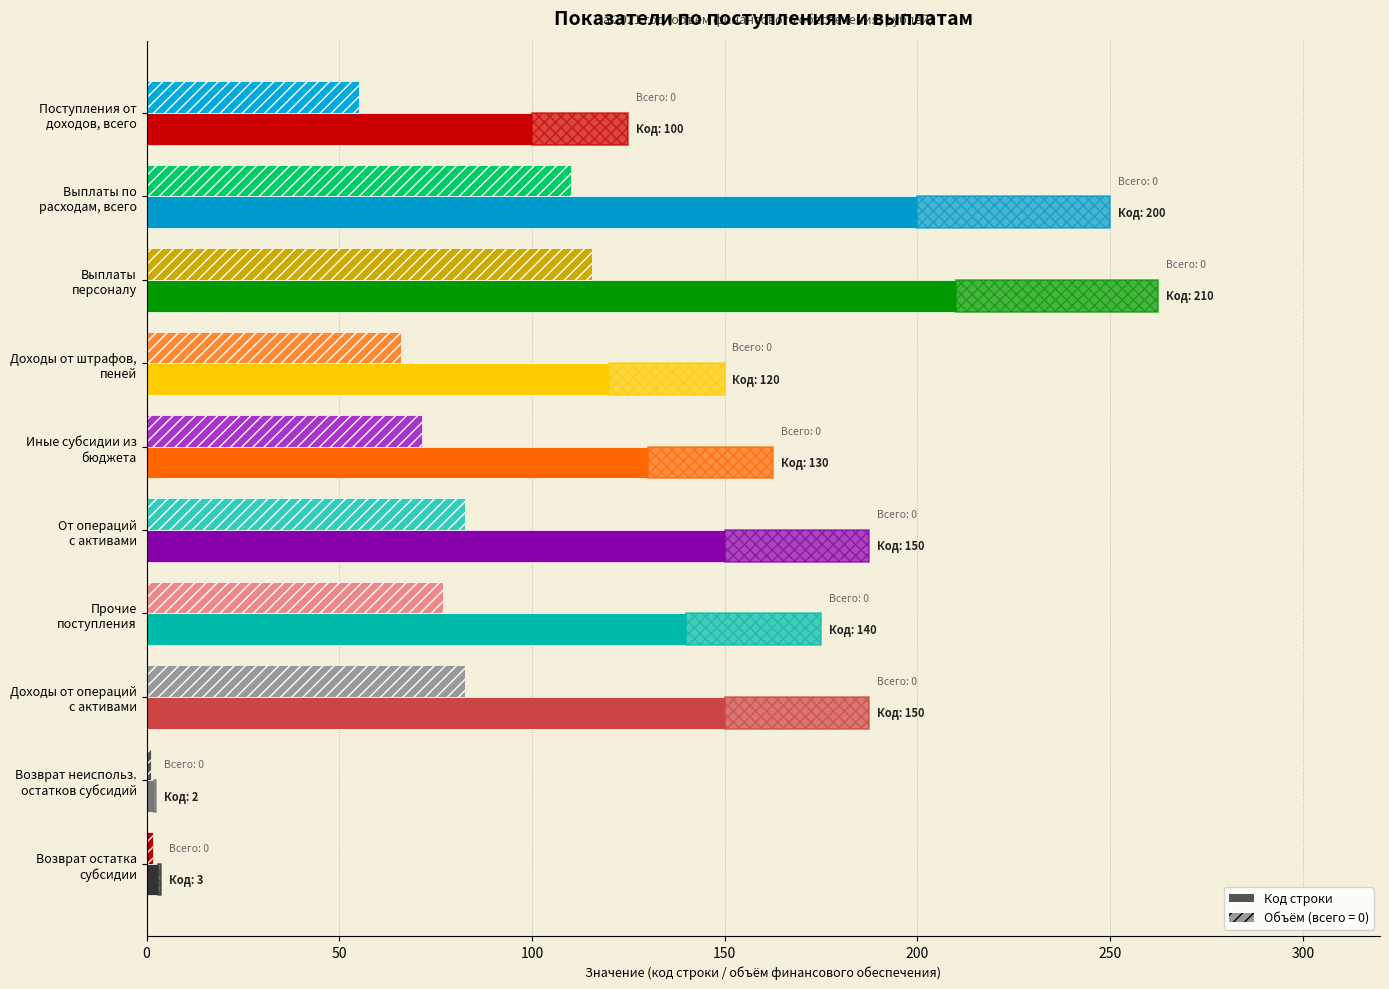

Are the bars horizontal?

Yes